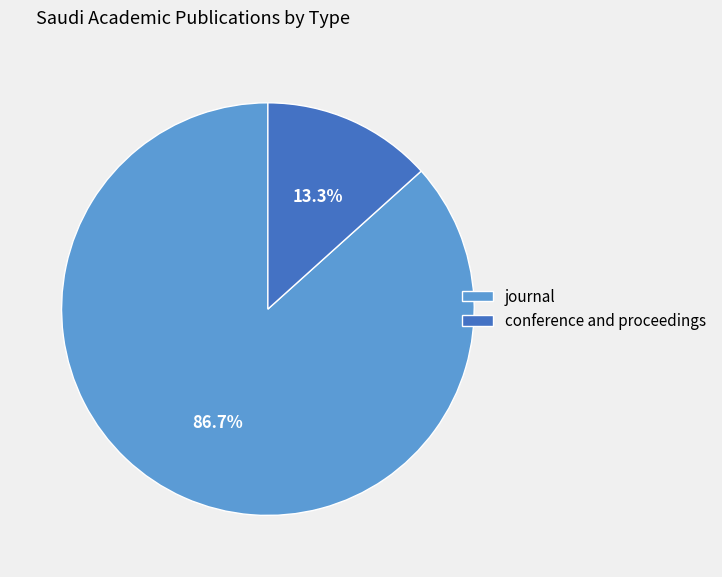

How many segments does this pie chart have?

2